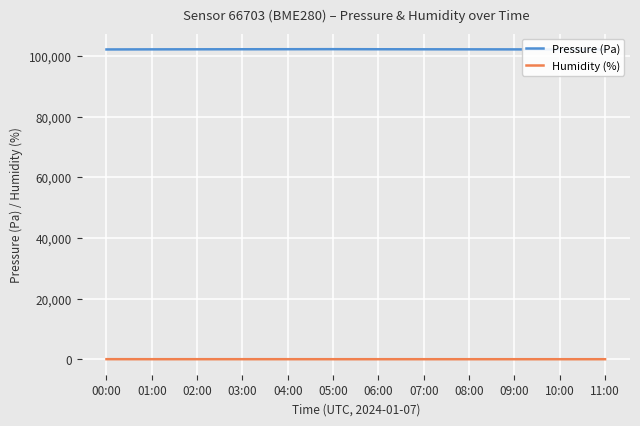

True or false: Humidity (%) has more than 2 points higher than both neighbors.

False